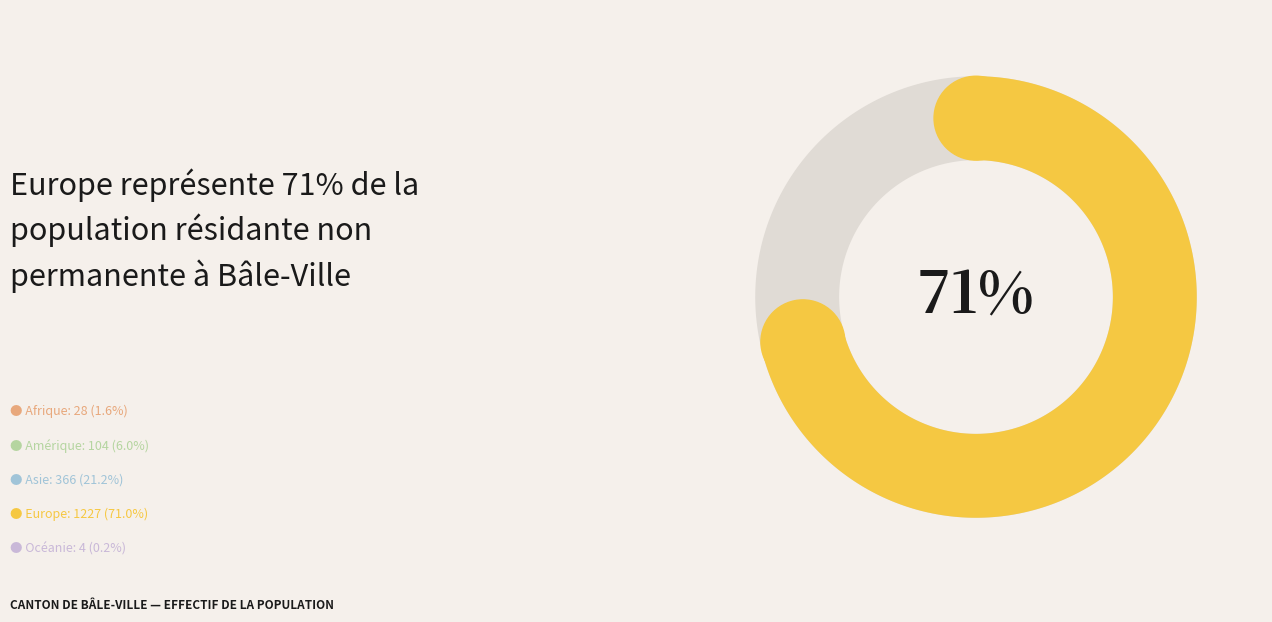

What is the ratio of the value at Afrique to the value at Océanie?

7.0